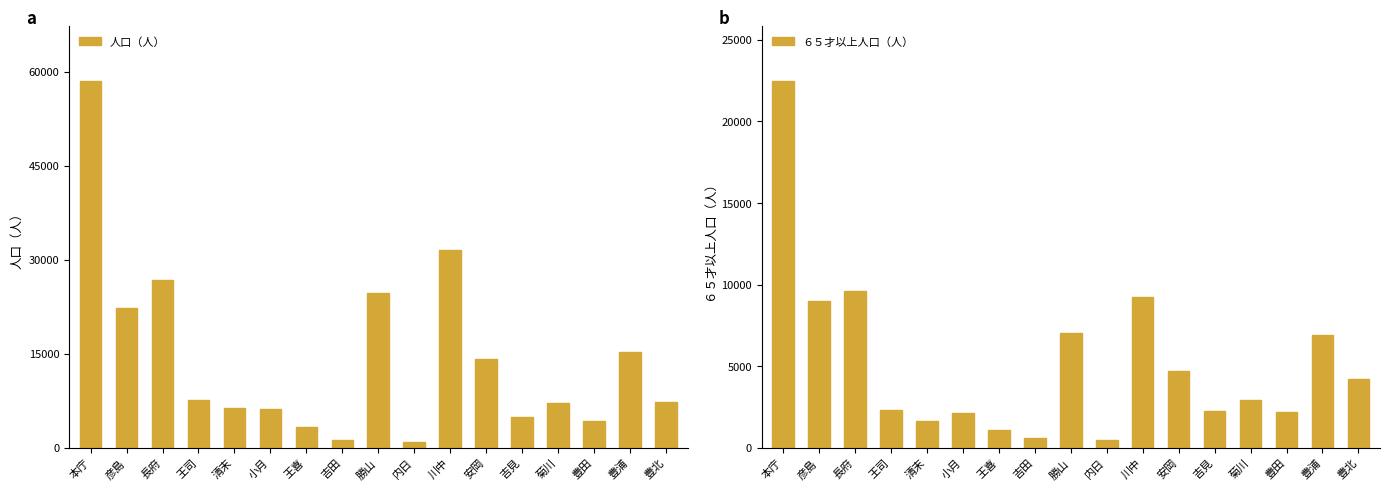

Rank the series by their average value, from highest to lowest.

人口（人）, ６５才以上人口（人）